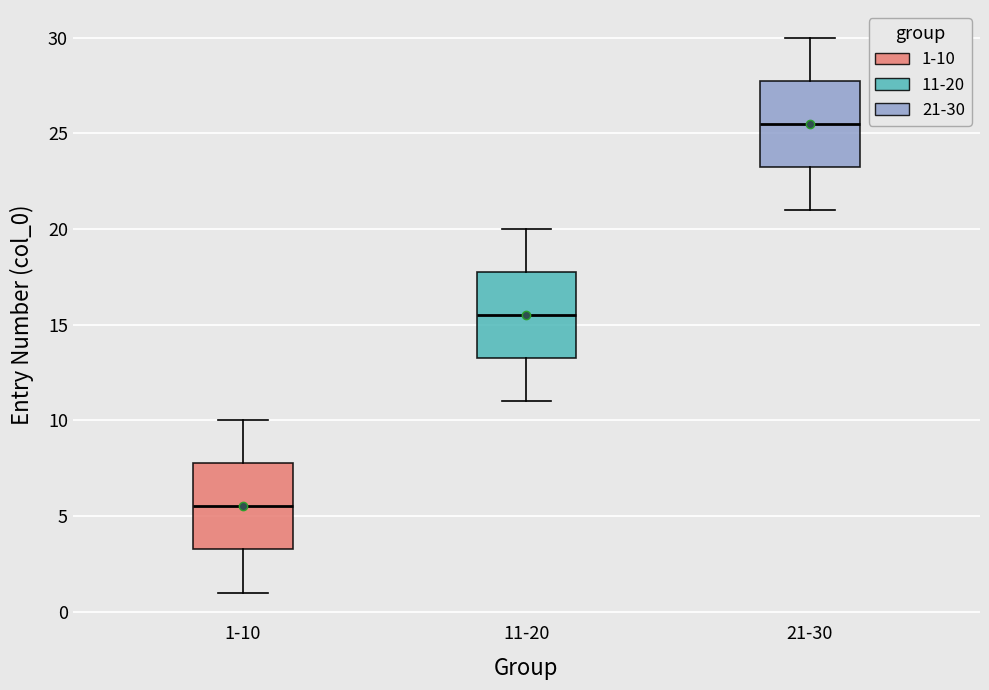

Reading left to right, transcribe this box plot: for each box, give where its median line is, the range the box spans, and where its two whiskers end, as read against the y-axis. The values are not printed on the chart, so give them approximately, as read against the axis.

1-10: median 5.5, box 3.5 to 8.0, whiskers 1.0 to 10.0
11-20: median 15.5, box 13.5 to 18.0, whiskers 11.0 to 20.0
21-30: median 25.5, box 23.5 to 28.0, whiskers 21.0 to 30.0